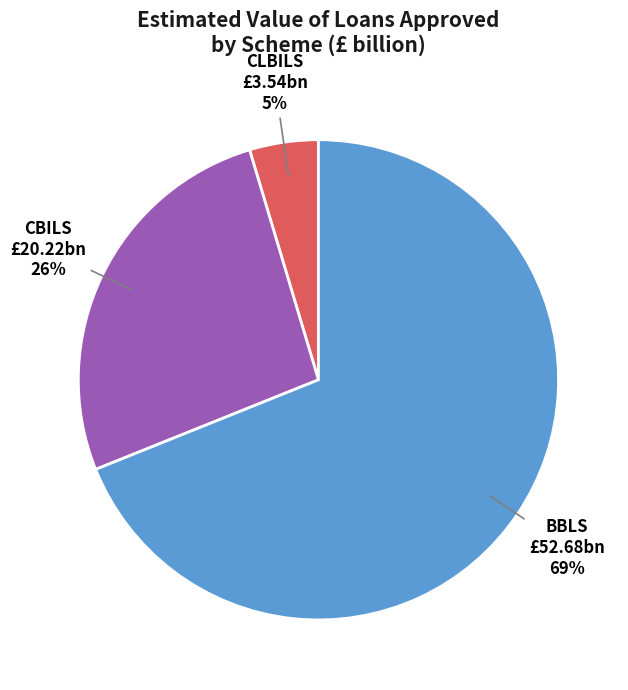

Rank the categories by value from highest to lowest.

BBLS, CBILS, CLBILS